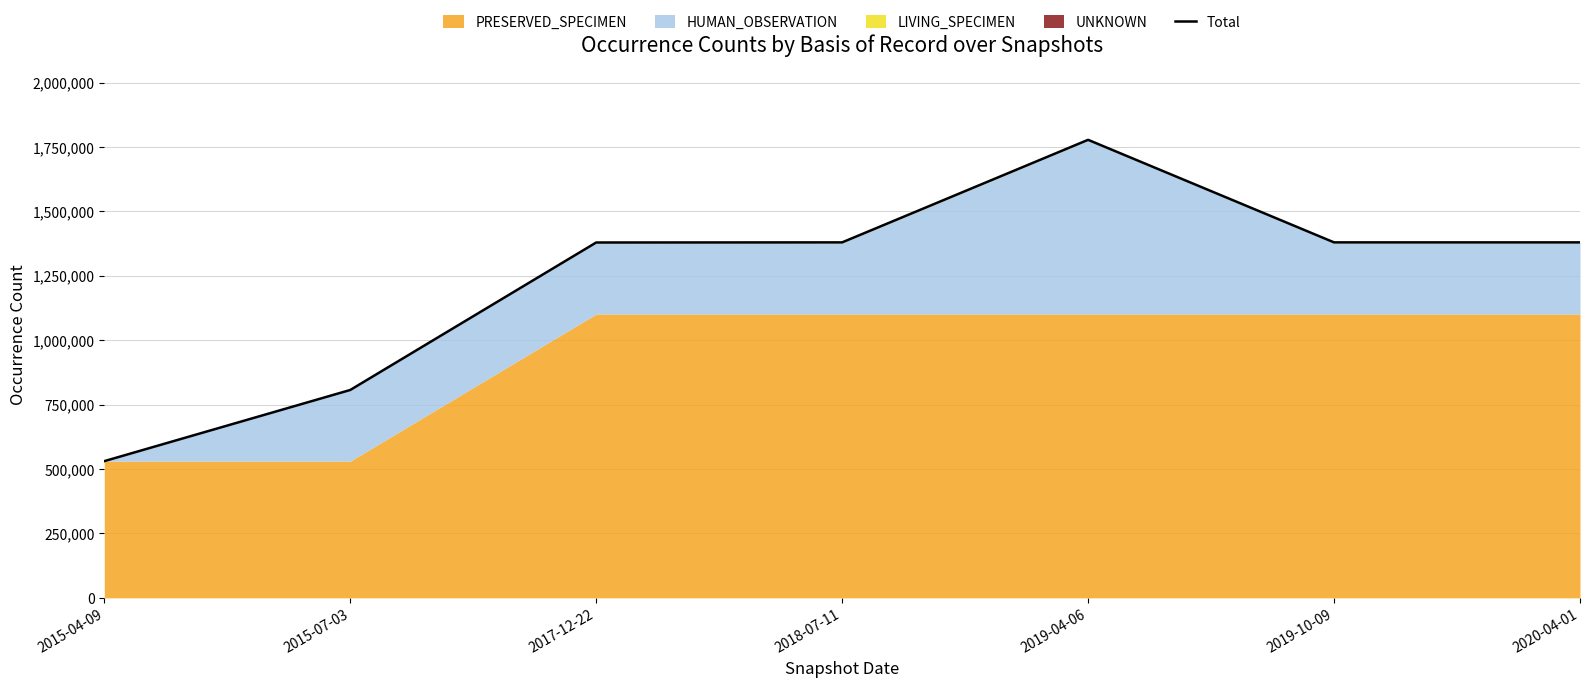

Rank the categories by value from lowest to highest.

2015-04-09, 2015-07-03, 2017-12-22, 2018-07-11, 2019-10-09, 2020-04-01, 2019-04-06